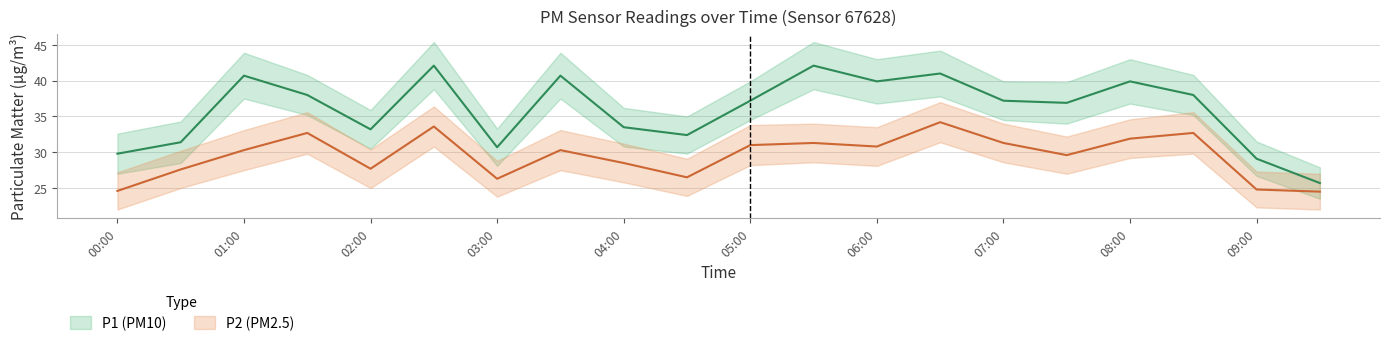

Between 01:30 and 06:00, which series saw the biggest shift?

P1_hi